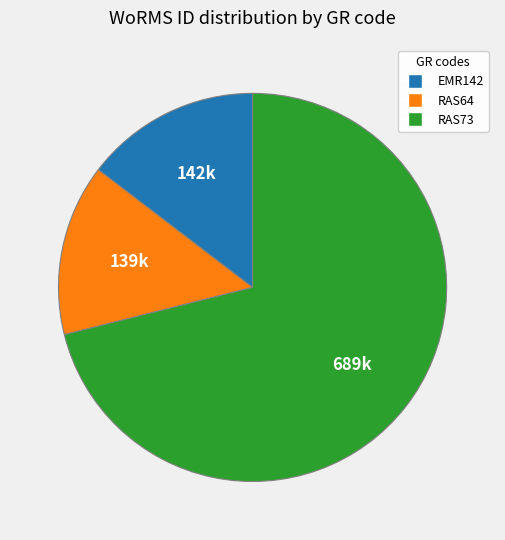

Do RAS73 and RAS64 together represent more than half of the pie?

Yes